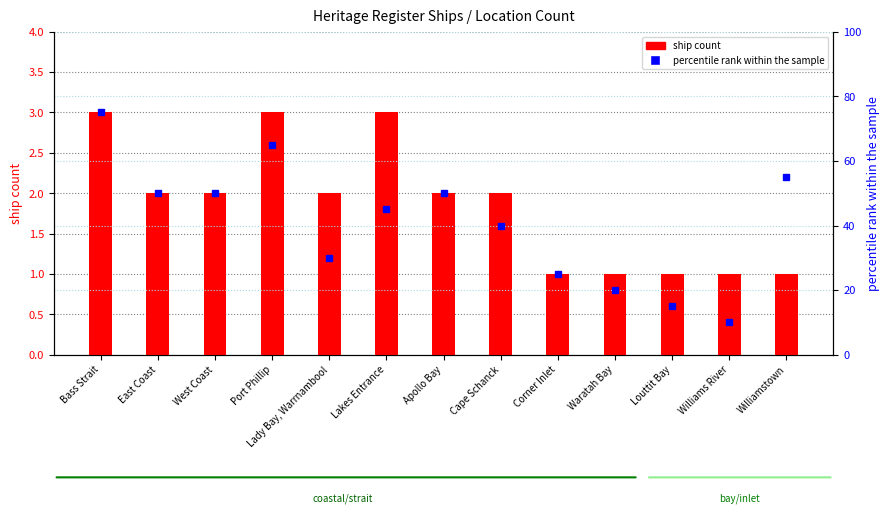

What is the lowest value of the ship count series?

1